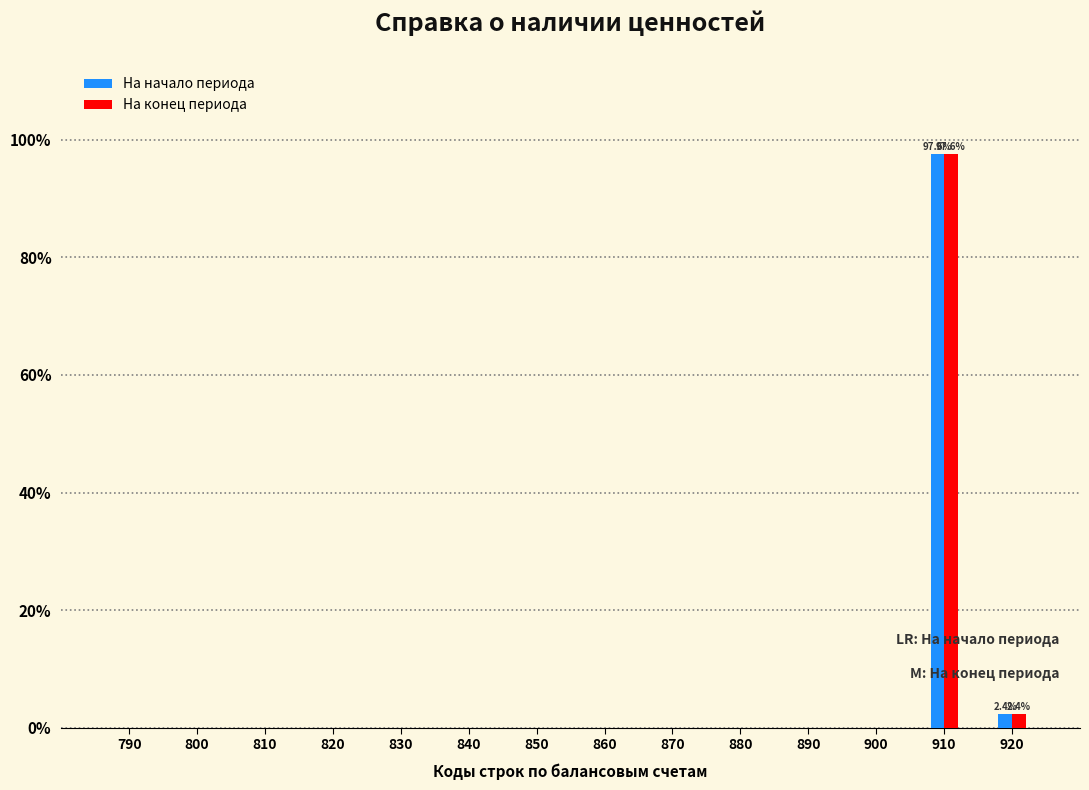

Reading left to right, extract all data points from this chart.

На начало периода: 790=0.0	800=0.0	810=0.0	820=0.0	830=0.0	840=0.0	850=0.0	860=0.0	870=0.0	880=0.0	890=0.0	900=0.0	910=97.6	920=2.4
На конец периода: 790=0.0	800=0.0	810=0.0	820=0.0	830=0.0	840=0.0	850=0.0	860=0.0	870=0.0	880=0.0	890=0.0	900=0.0	910=97.6	920=2.4